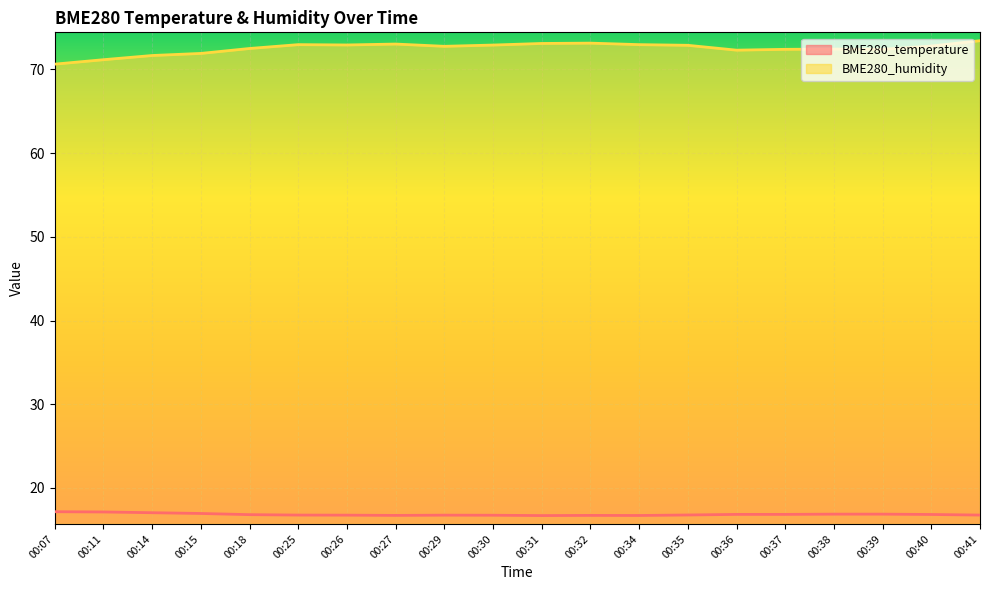

Which series has the largest range (max minus min)?

BME280_humidity